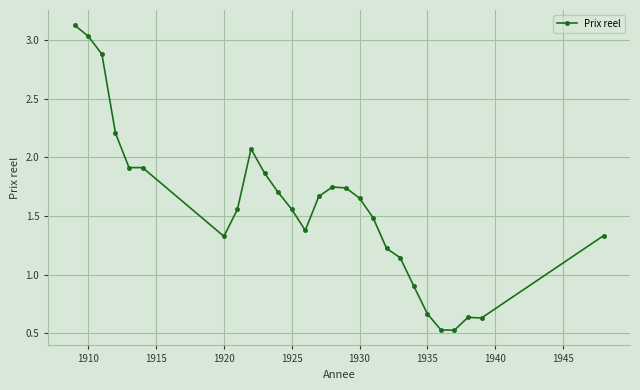

What is the difference between the maximum and minimum values?

2.6